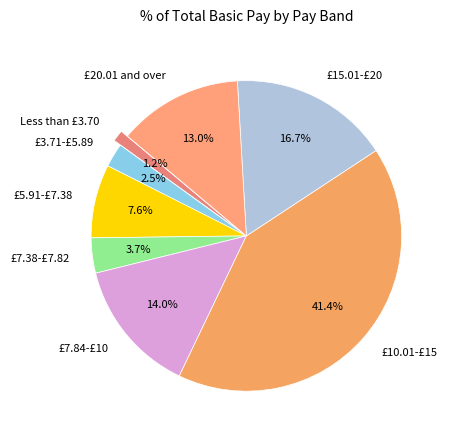

Count the number of slices in the pie.

8